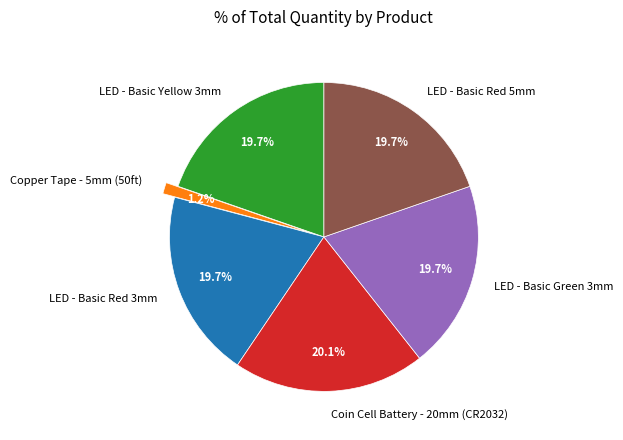

Is there any slice that represents more than half of the pie?

No